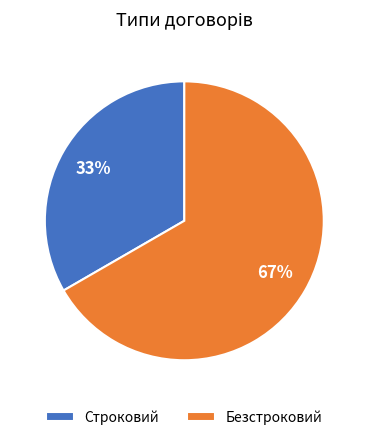

Rank the categories by value from highest to lowest.

Безстроковий, Строковий